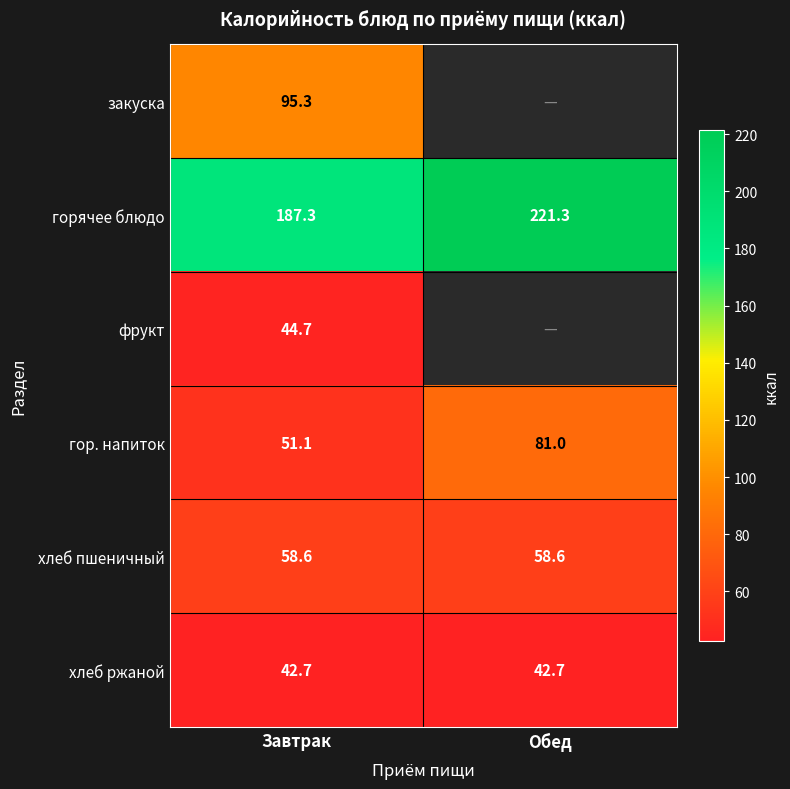

How many values in закуска are above zero?

1